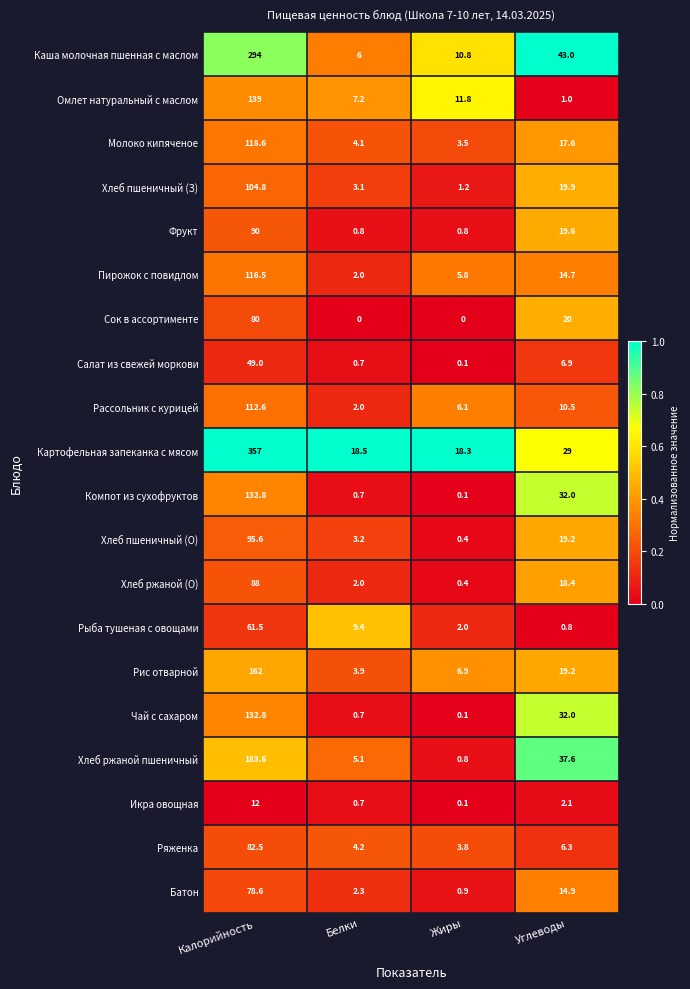

Rank the categories by Хлеб пшеничный (З) value from highest to lowest.

Калорийность, Углеводы, Белки, Жиры